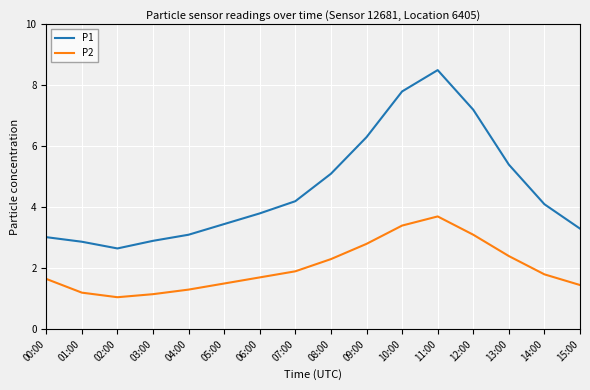

What is the difference between the P1 values at 06:00 and 01:00?

0.9